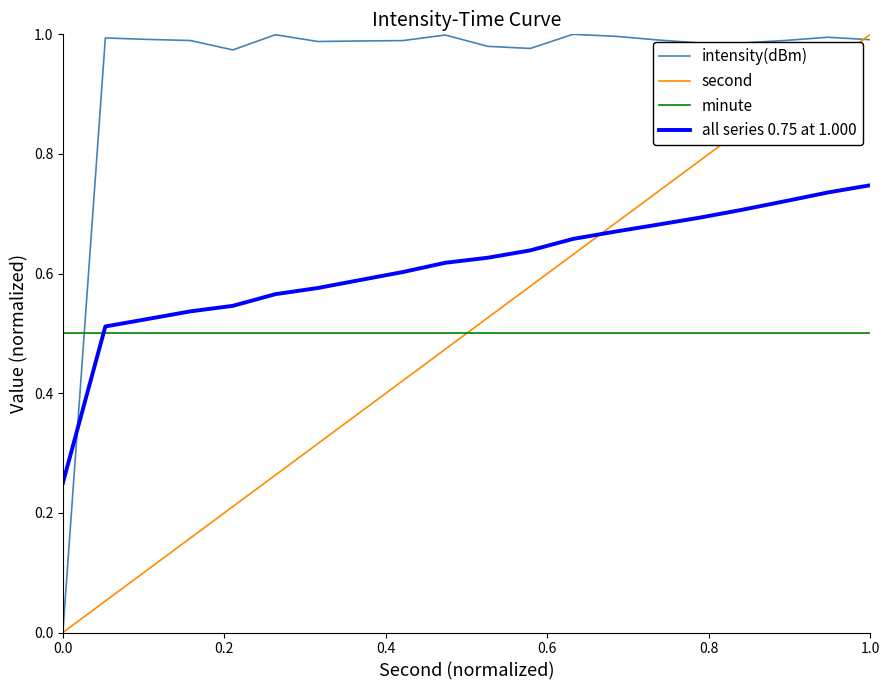

How many times do intensity(dBm) and minute cross each other?

1